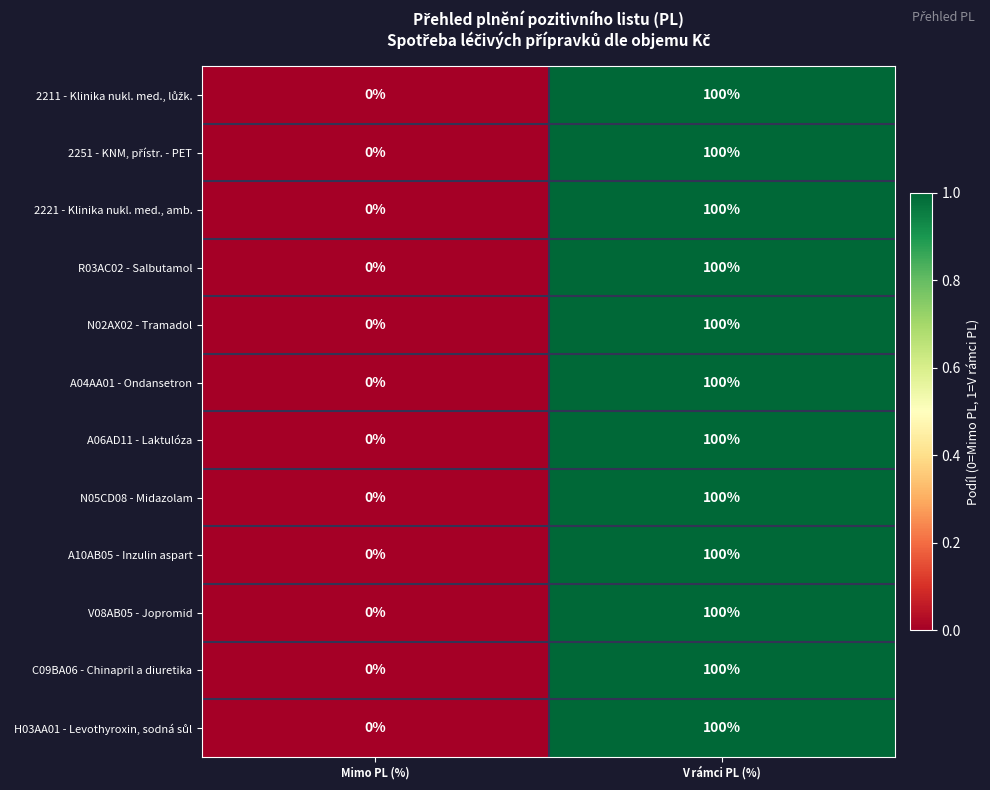

Which label corresponds to the smallest value in the chart?

Mimo PL (%)